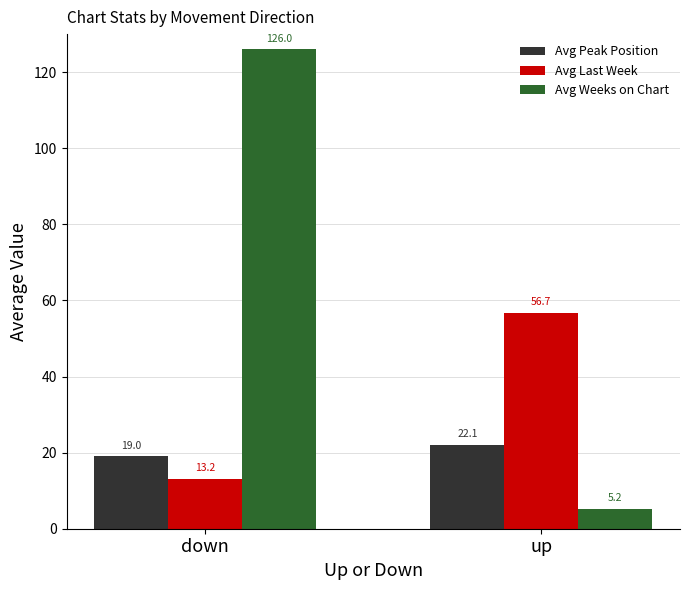

What is the label of the 1st bar from the right?

up